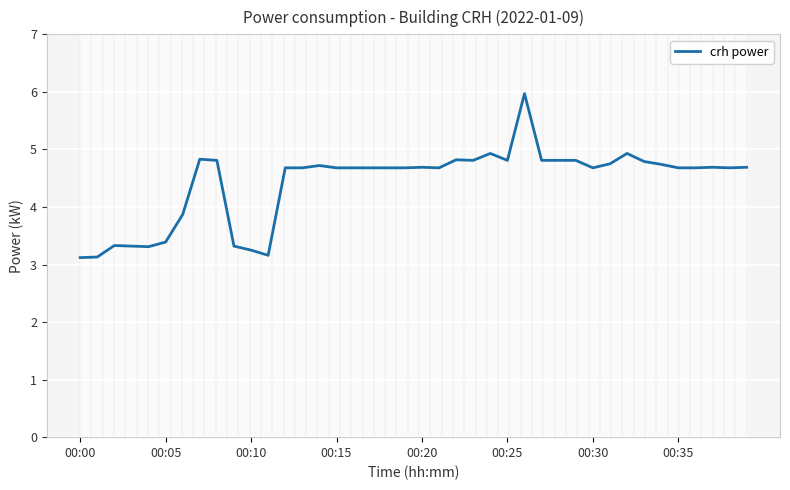

What is the minimum value for crh power?

3.1